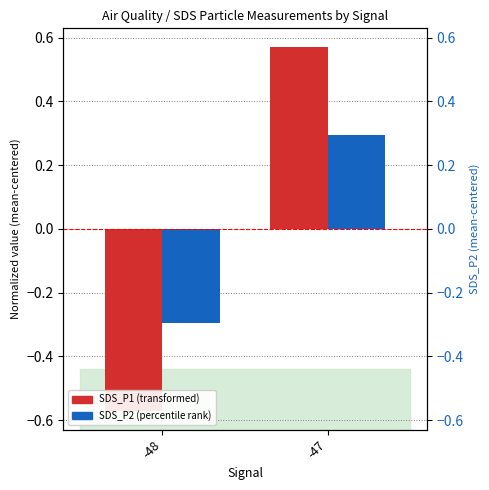

Is it true that SDS_P2 equals -0.5 at -48?

False